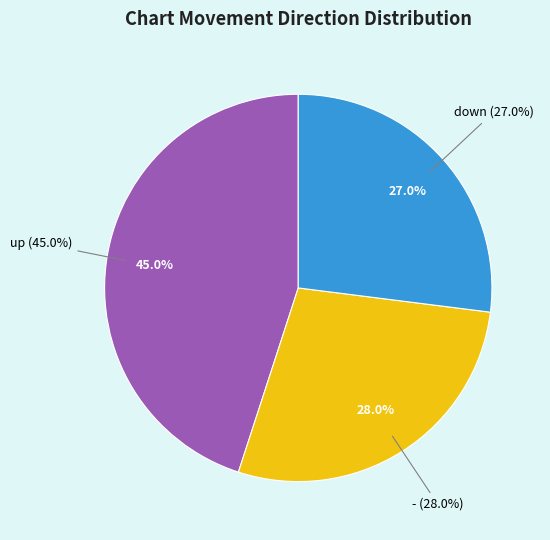

Does up account for over 50% of the chart?

No